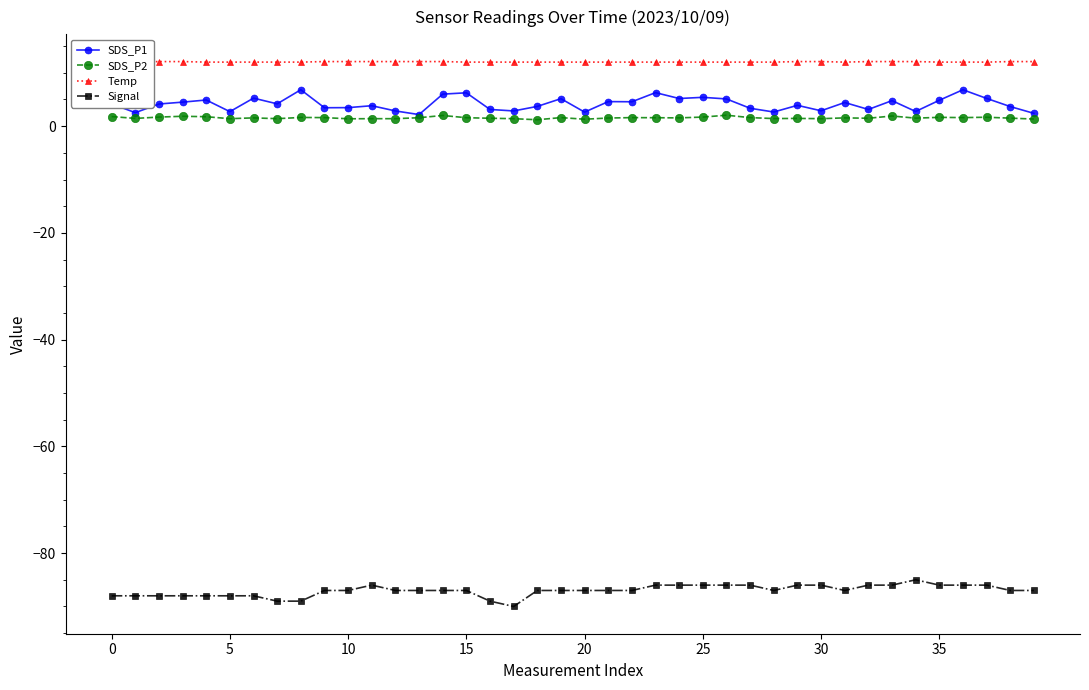

How many Temp values are between 12 and 13?

40